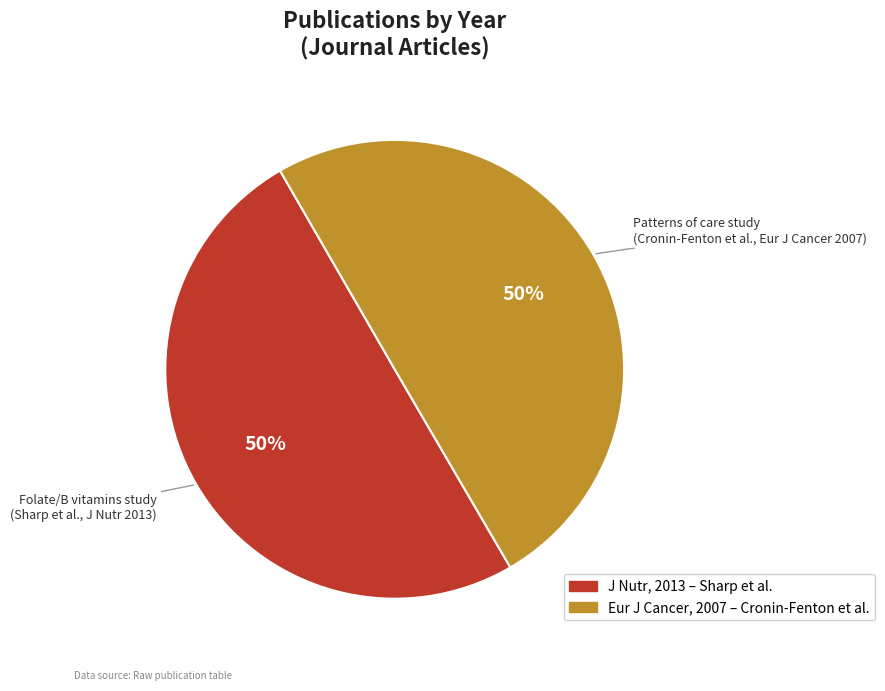

To the nearest percent, what is the average slice percentage?

50%